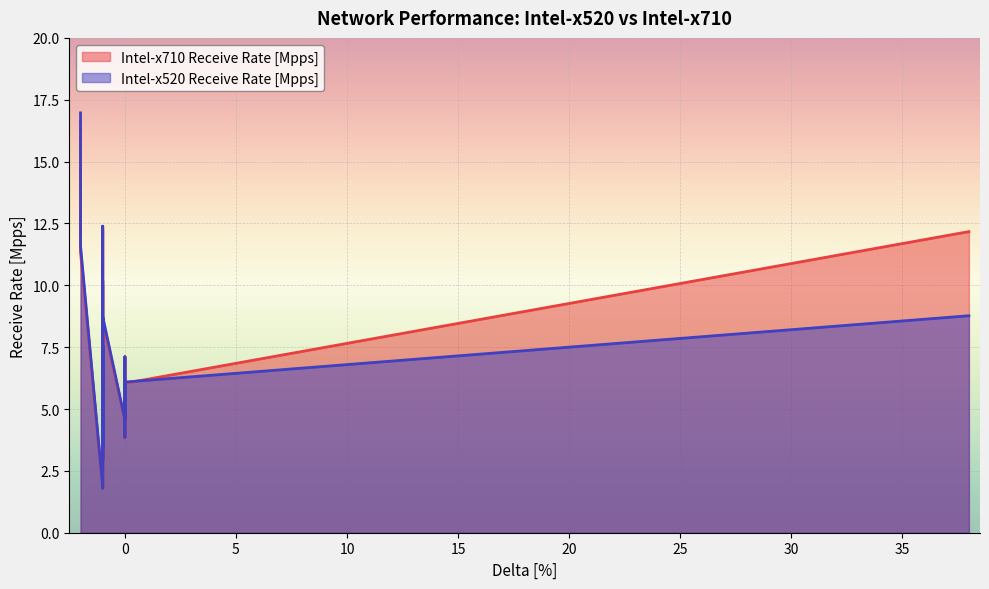

What are all the series names shown in the legend?

Intel-x710 Receive Rate [Mpps], Intel-x520 Receive Rate [Mpps]